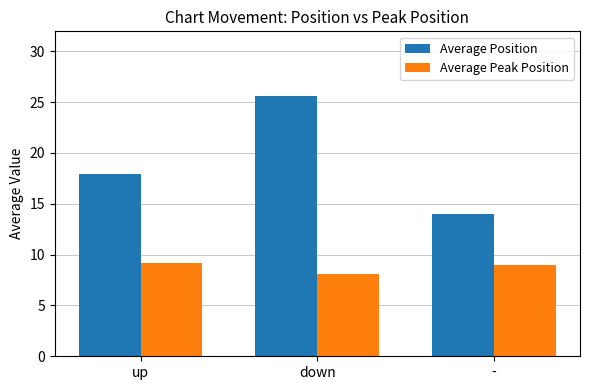

Where does the Average Position series first go above 17?

up